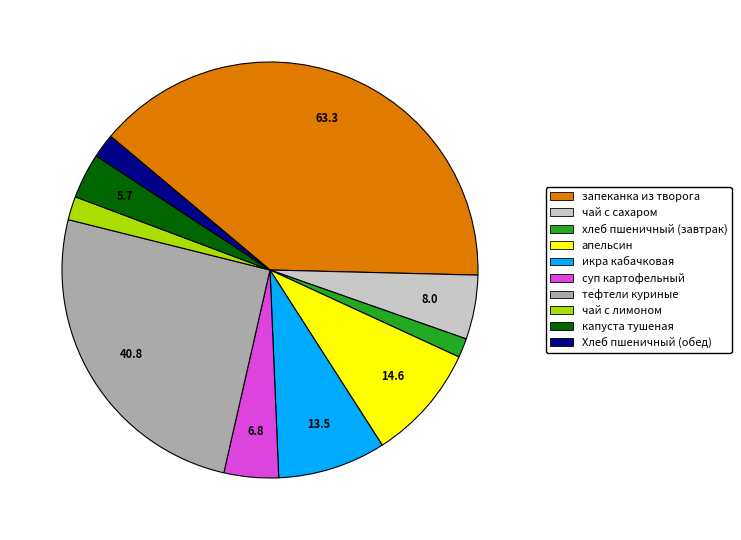

Is there a majority slice in this chart?

No